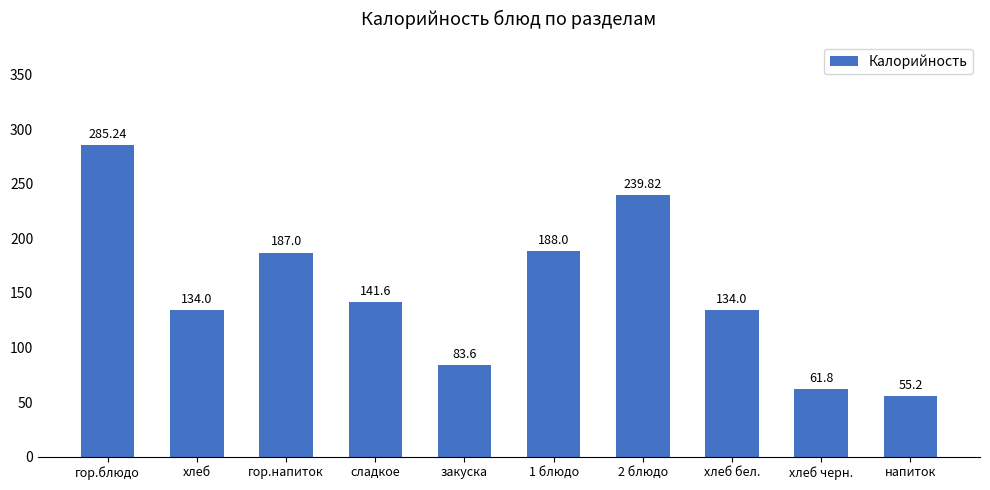

Does the chart contain any negative values?

No